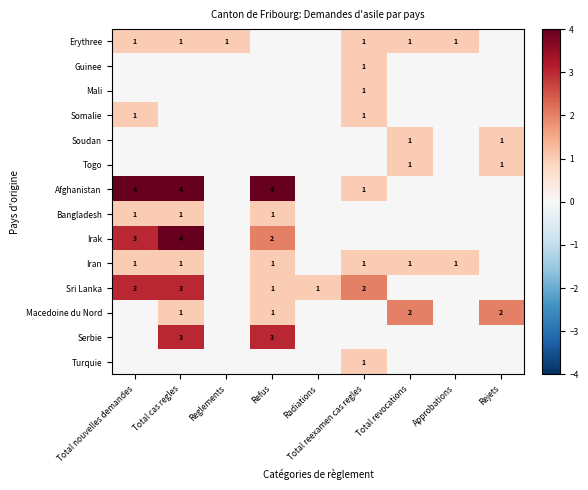

At how many categories does at least one series exceed 1?

6